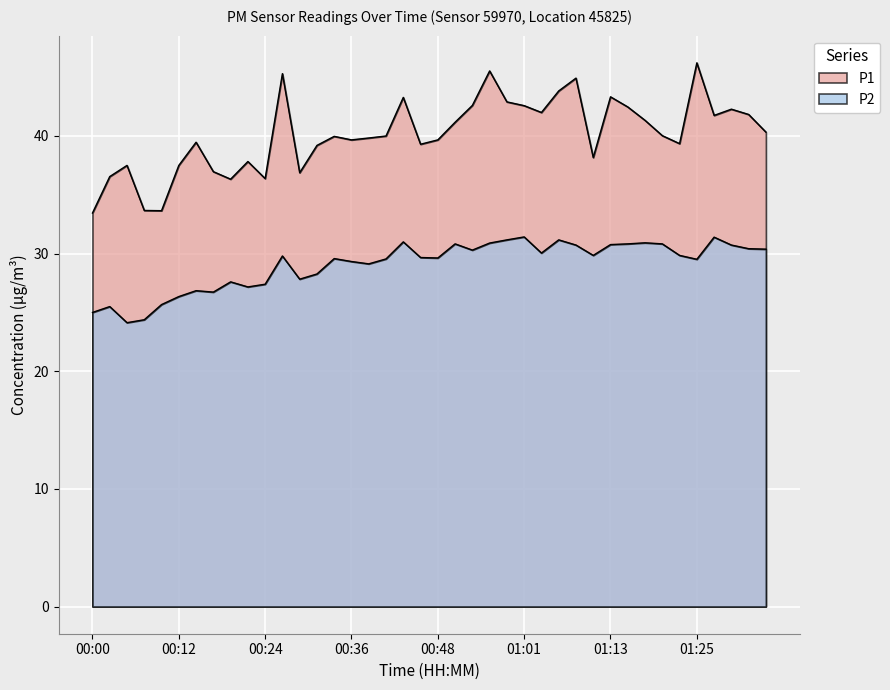

Rank the series at 01:11 from lowest to highest value.

P2, P1